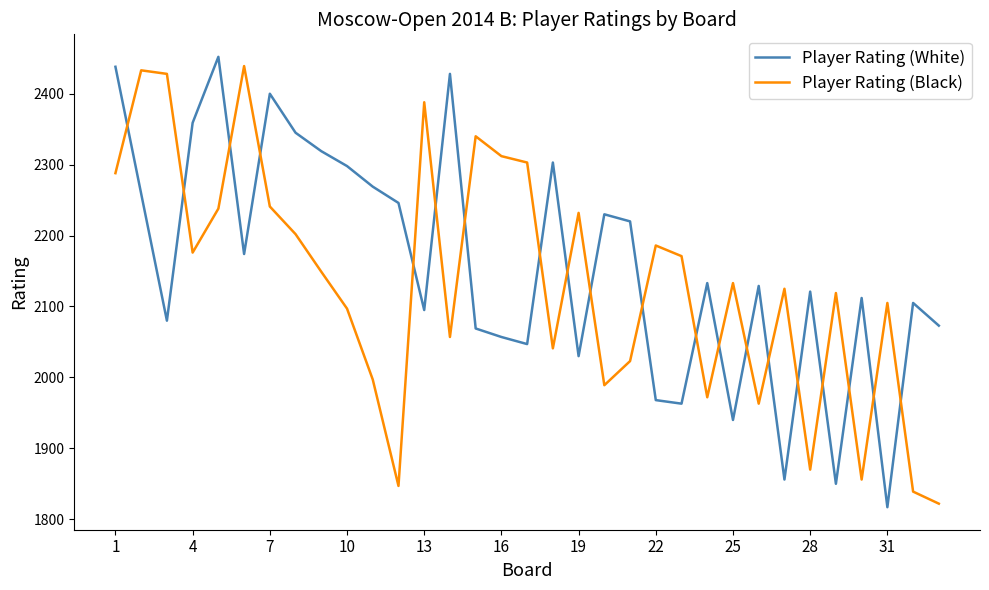

Which series ends up on top after the final intersection of Player Rating (White) and Player Rating (Black)?

Player Rating (White)